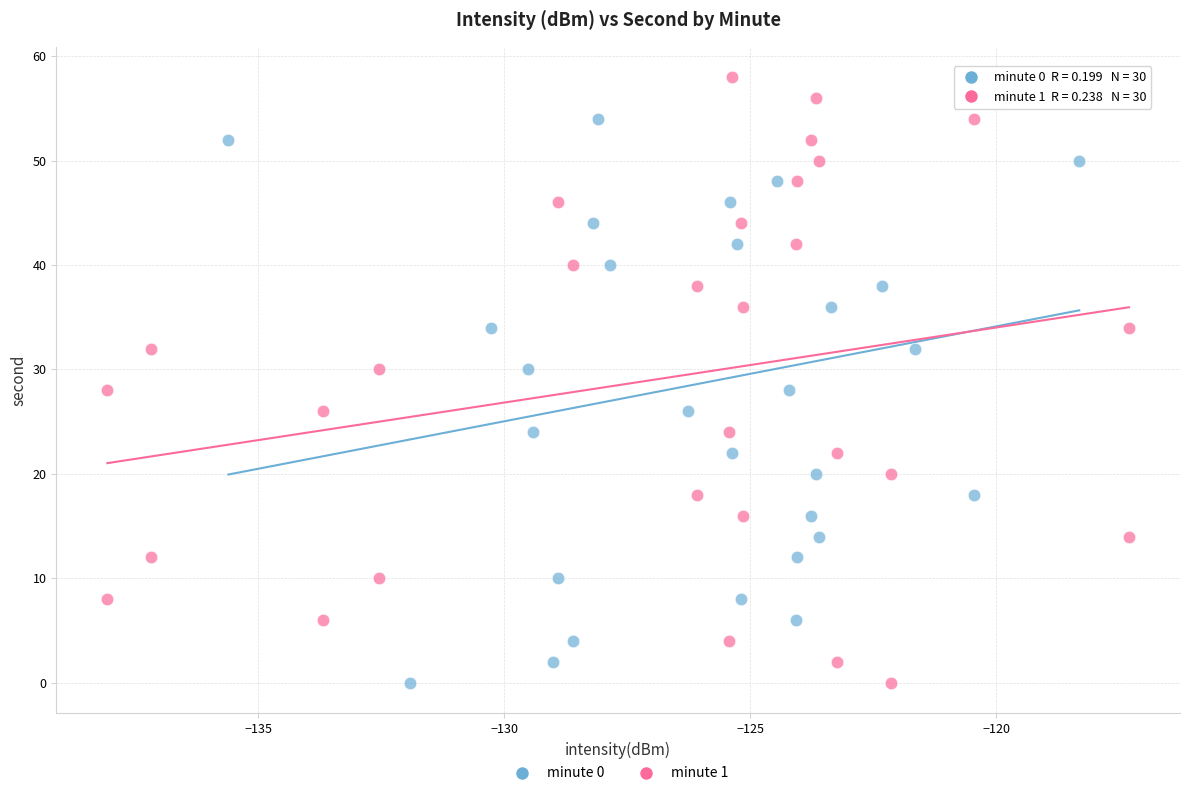

What are all the series names shown in the legend?

minute 0, minute 1